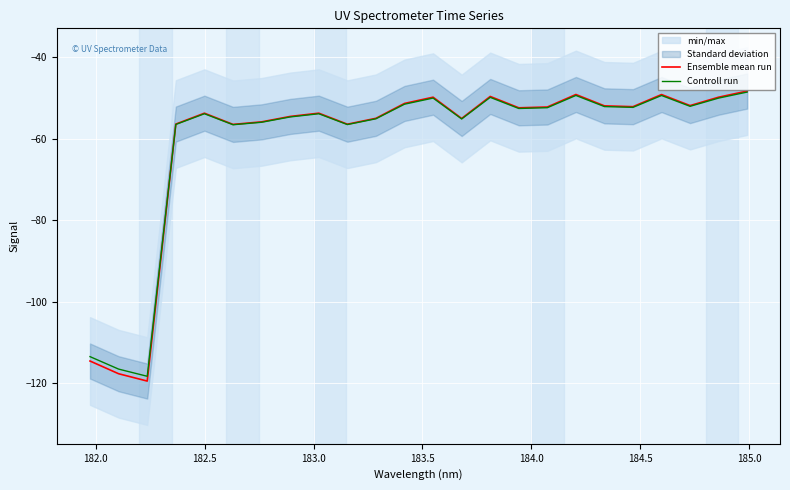

What is the lowest value of the Controll run series?

-118.3